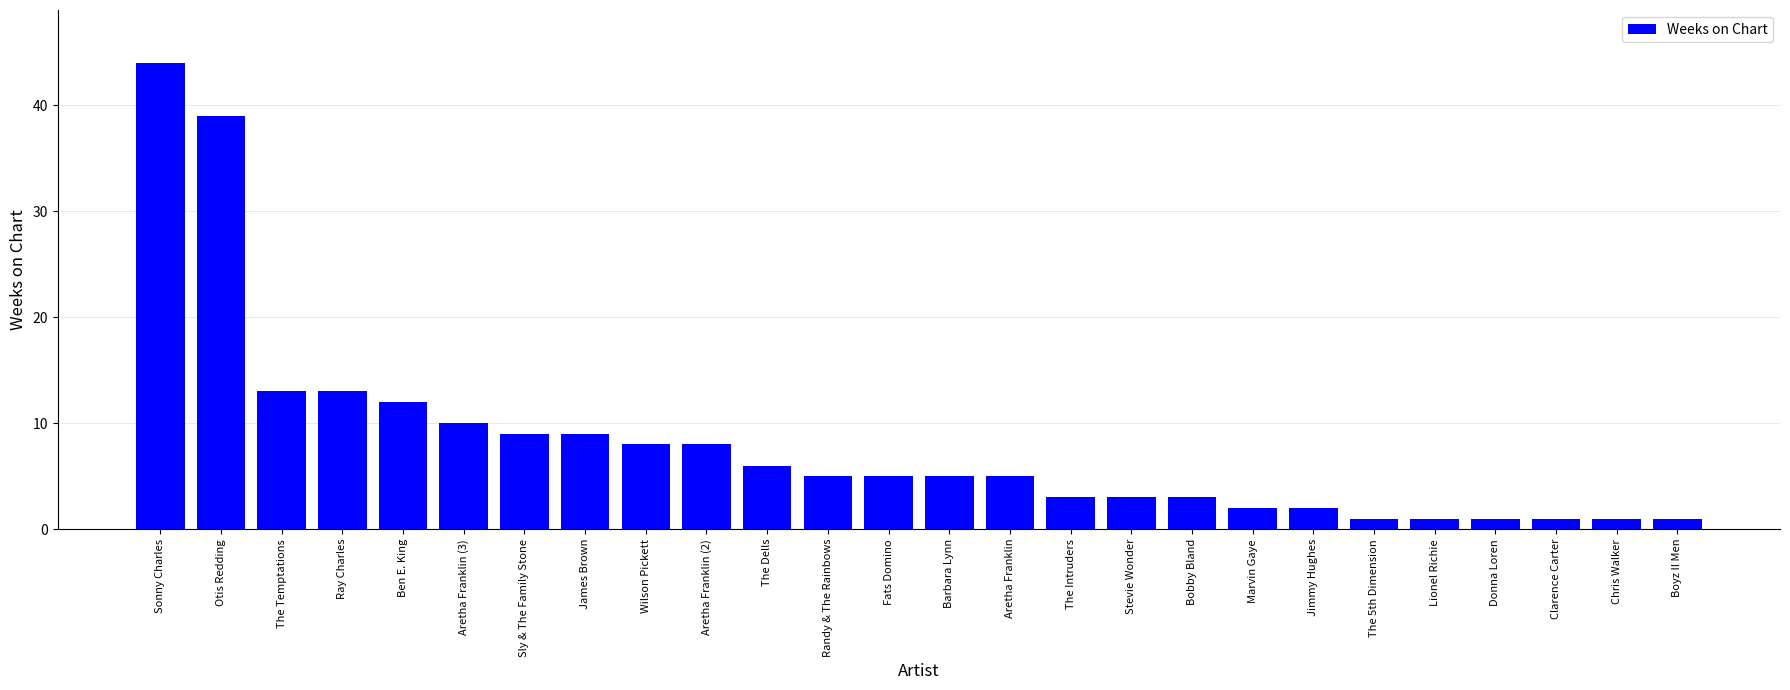

True or false: the data shows 9 at Sly & The Family Stone.

True